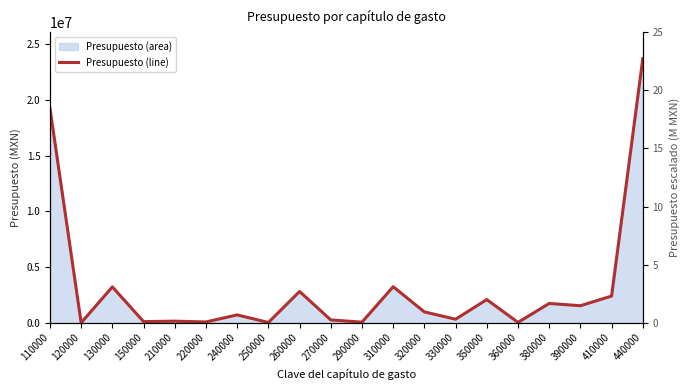

Read the value at 410000.

2400800.0